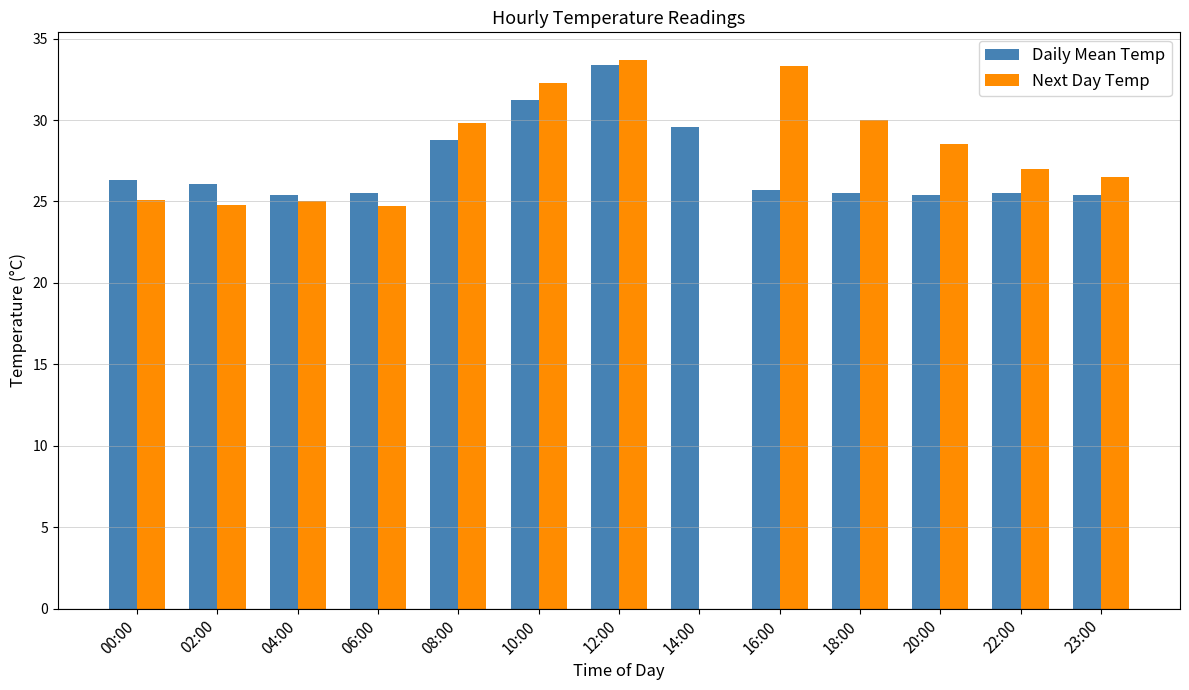

Where is Daily Mean Temp nearest to the value 29?

08:00